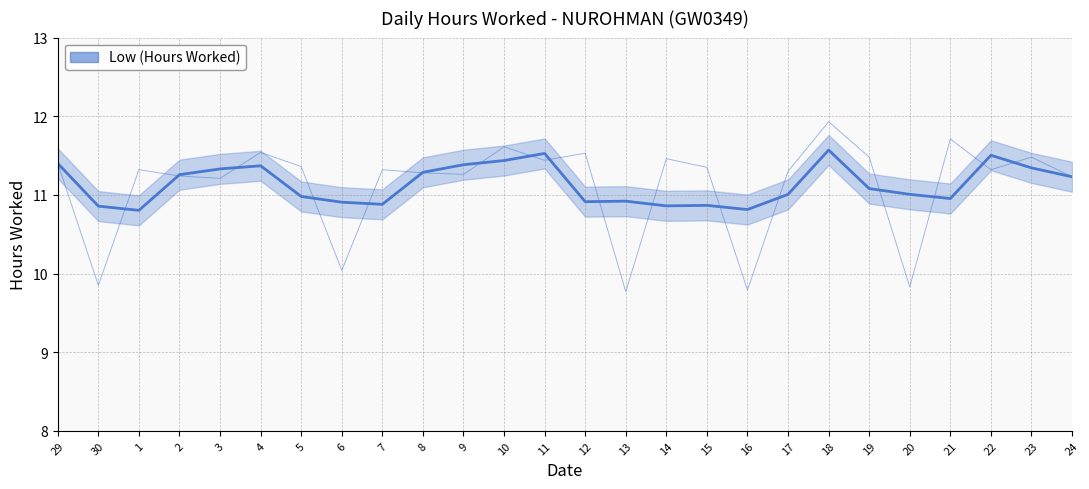

What is the difference between the second highest and second lowest values?

0.7